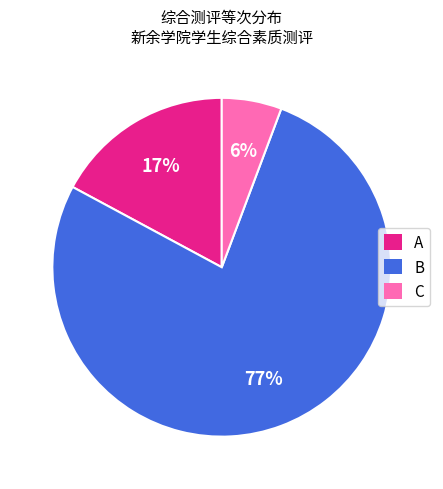

To the nearest percent, what is the average slice percentage?

33%